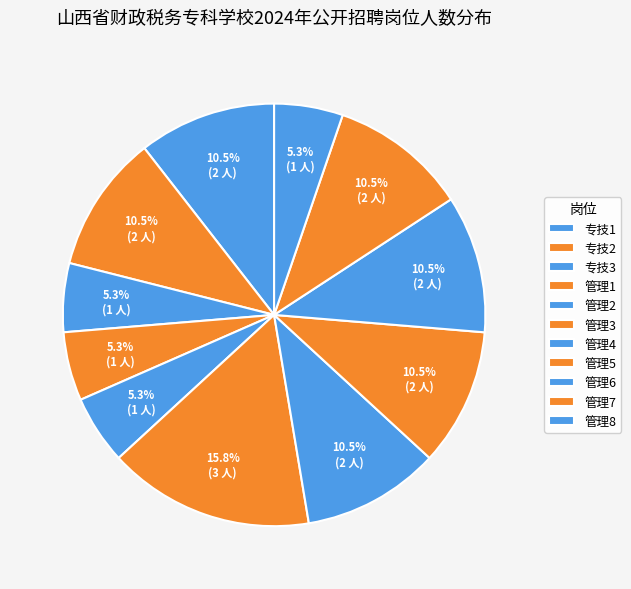

Is there a majority slice in this chart?

No